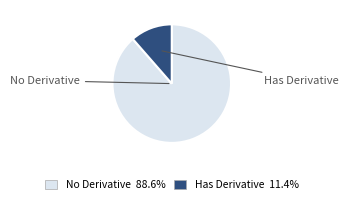

Is there any slice that represents more than half of the pie?

Yes